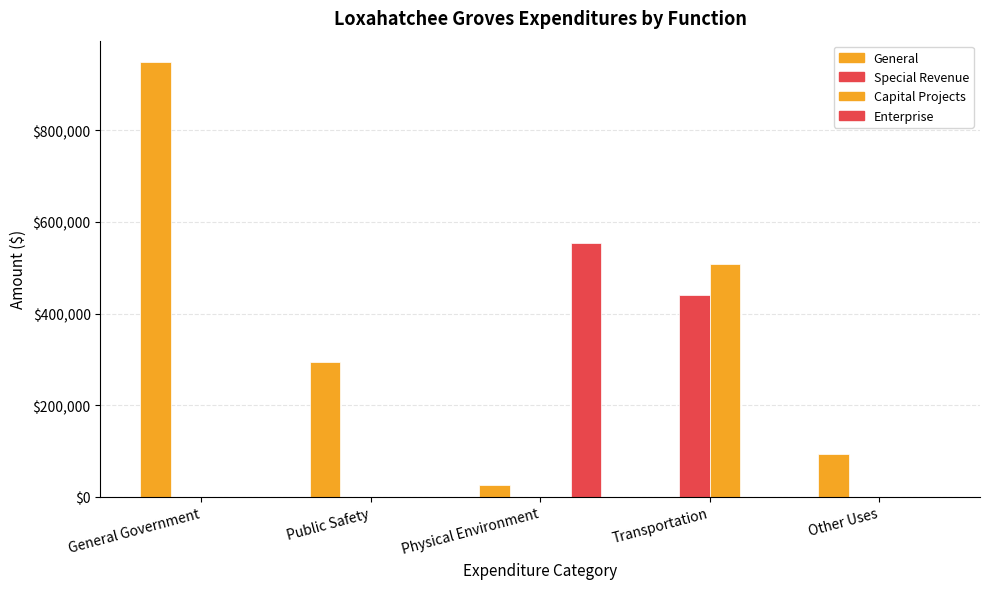

Which series has the largest total across all categories?

General